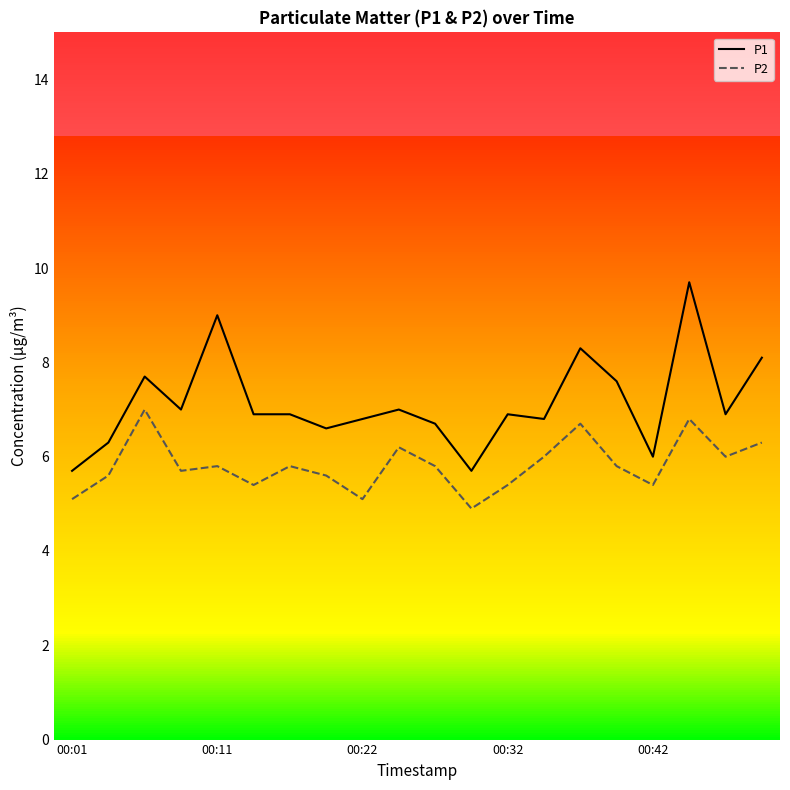

Which series has the largest range (max minus min)?

P1